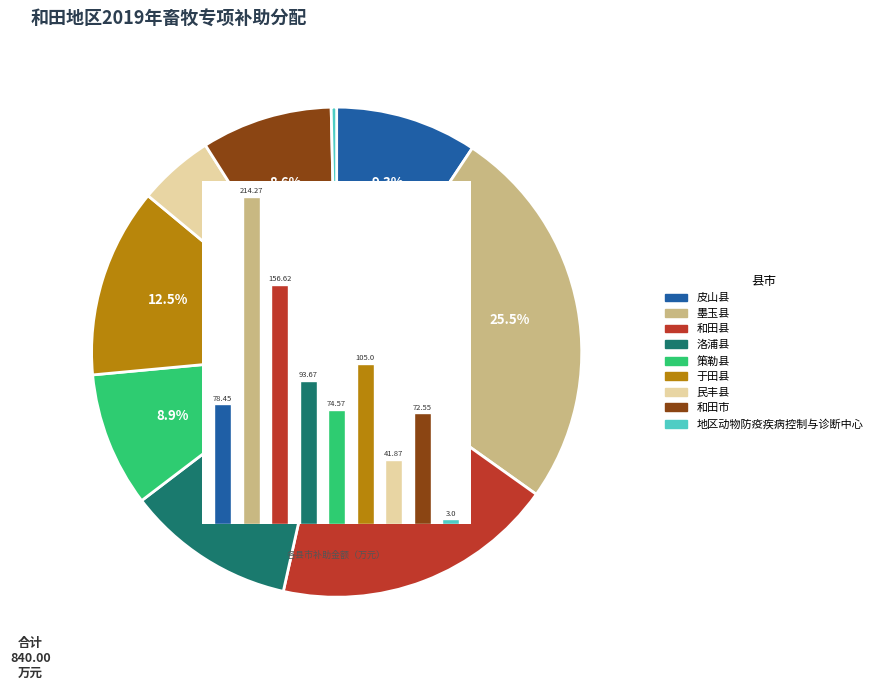

To the nearest percent, what is the difference between the largest and smallest slice percentages?

25%